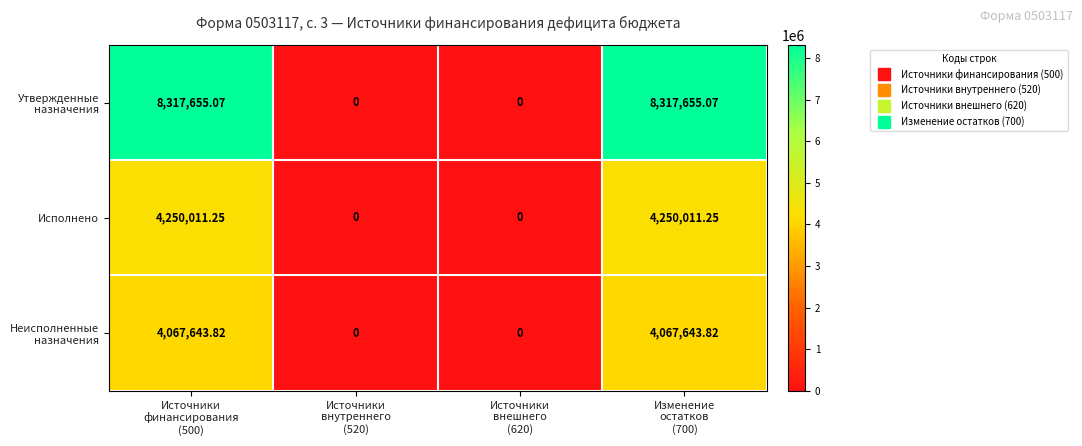

How many data points in Исполнено are less than 4250011?

2